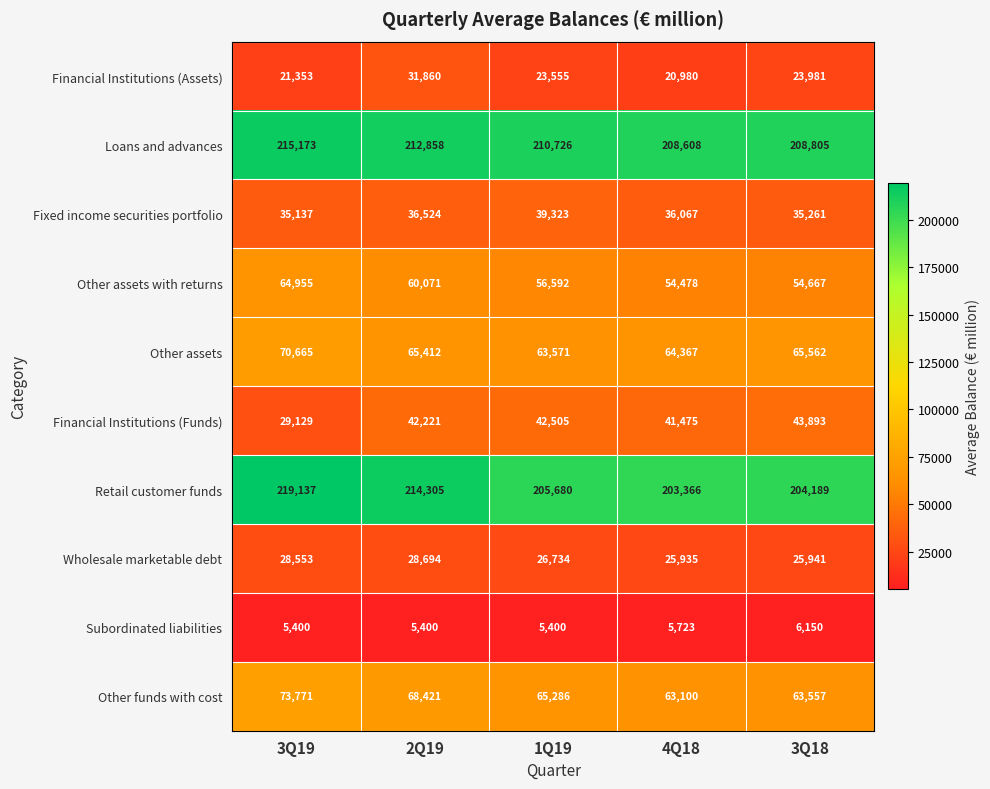

Which label corresponds to the largest value in the chart?

3Q19